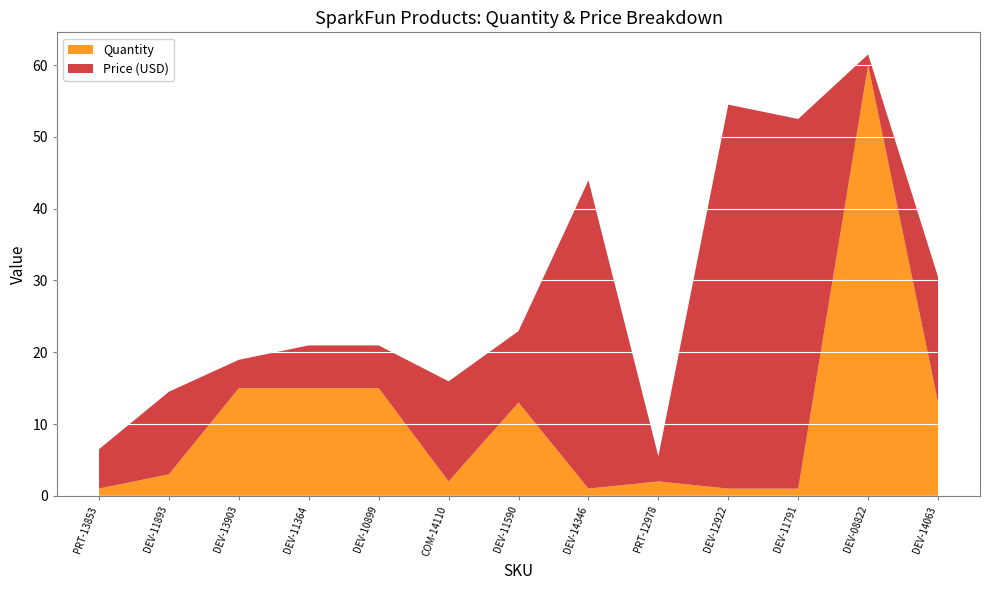

Reading left to right, transcribe all the data shown in this chart.

Quantity: 1.0	3.0	15.0	15.0	15.0	2.0	13.0	1.0	2.0	1.0	1.0	60.0	13.0
Price (USD): 5.5	11.5	4.0	6.0	6.0	13.9	9.9	43.0	3.5	53.5	51.5	1.5	17.5